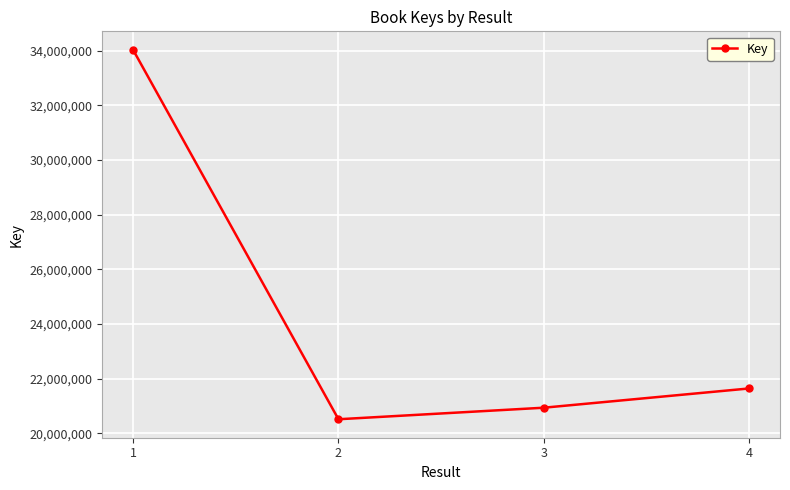

List the labels in order of value, smallest first.

2, 3, 4, 1